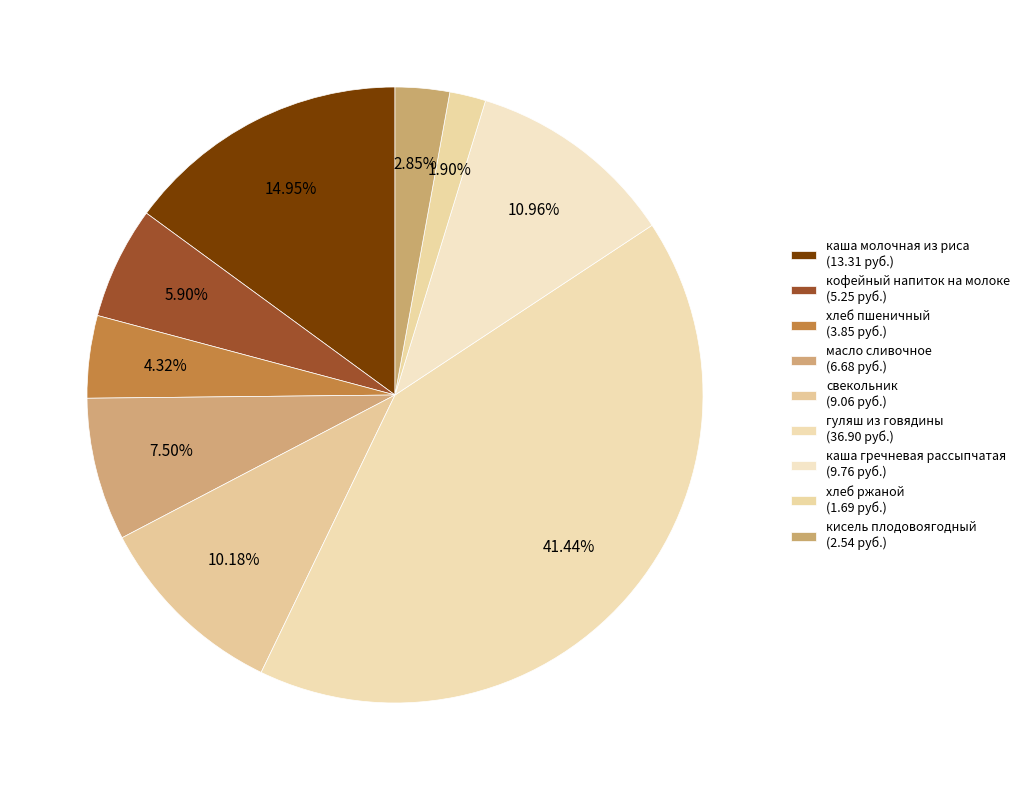

How many slices are in this pie chart?

9